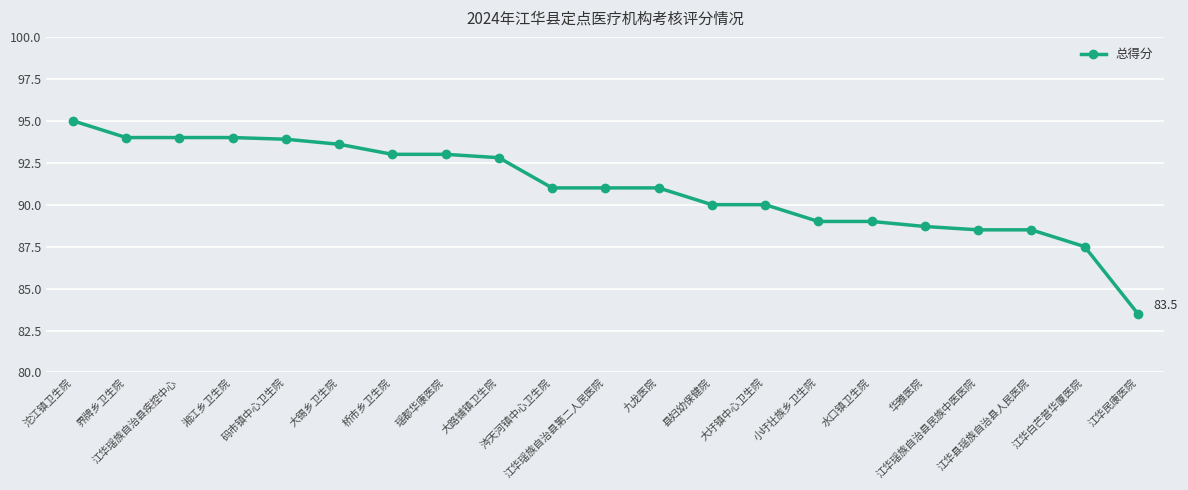

What is the label of the 16th point from the right?

大锡乡卫生院